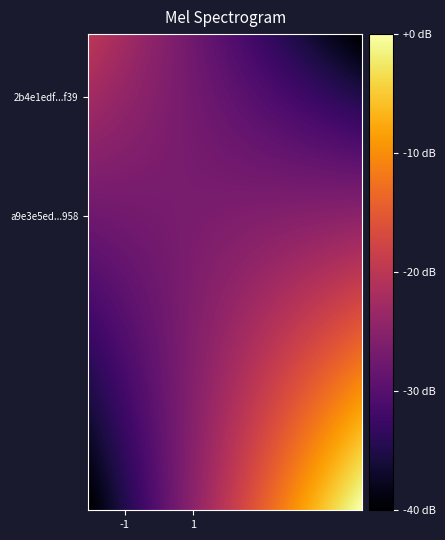

List the series in order of their peak value, highest first.

a9e3e5ed867efc576c73489f5f7311c6e505958, 2b4e1edf3454a8de288305e5551203306254f39